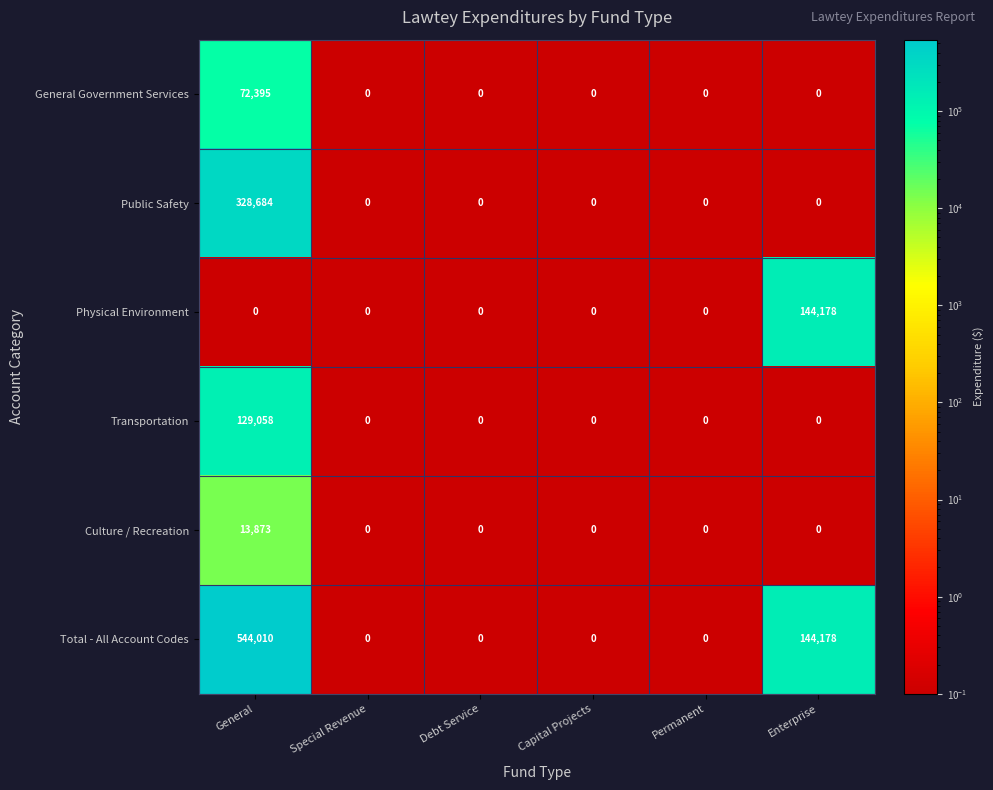

Which series has the largest total across all categories?

Total - All Account Codes